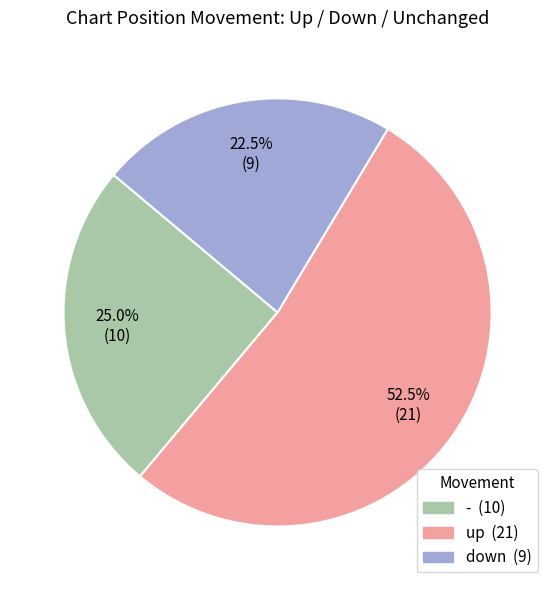

Does up represent more than half of the total?

Yes